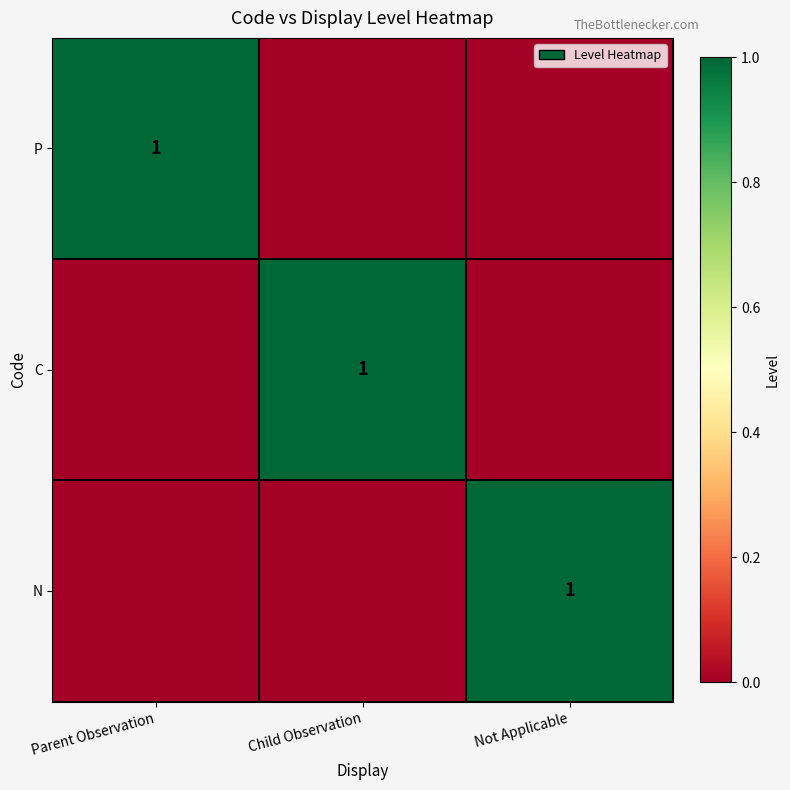

Is it true that P equals 1 at Parent Observation?

True